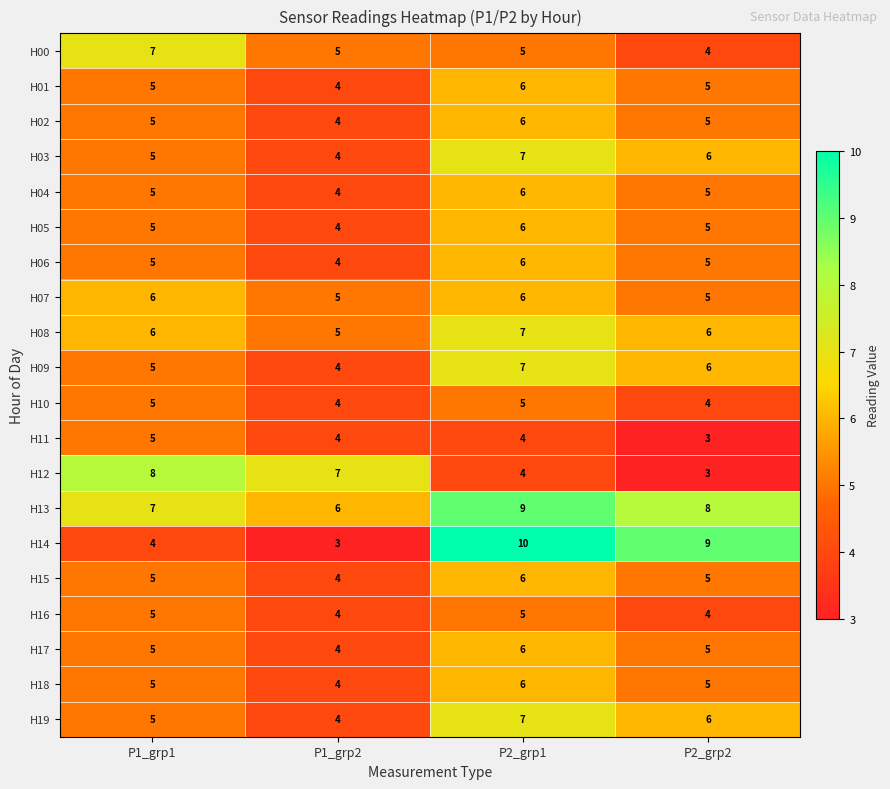

Which category has the highest value across all series?

P2_grp1